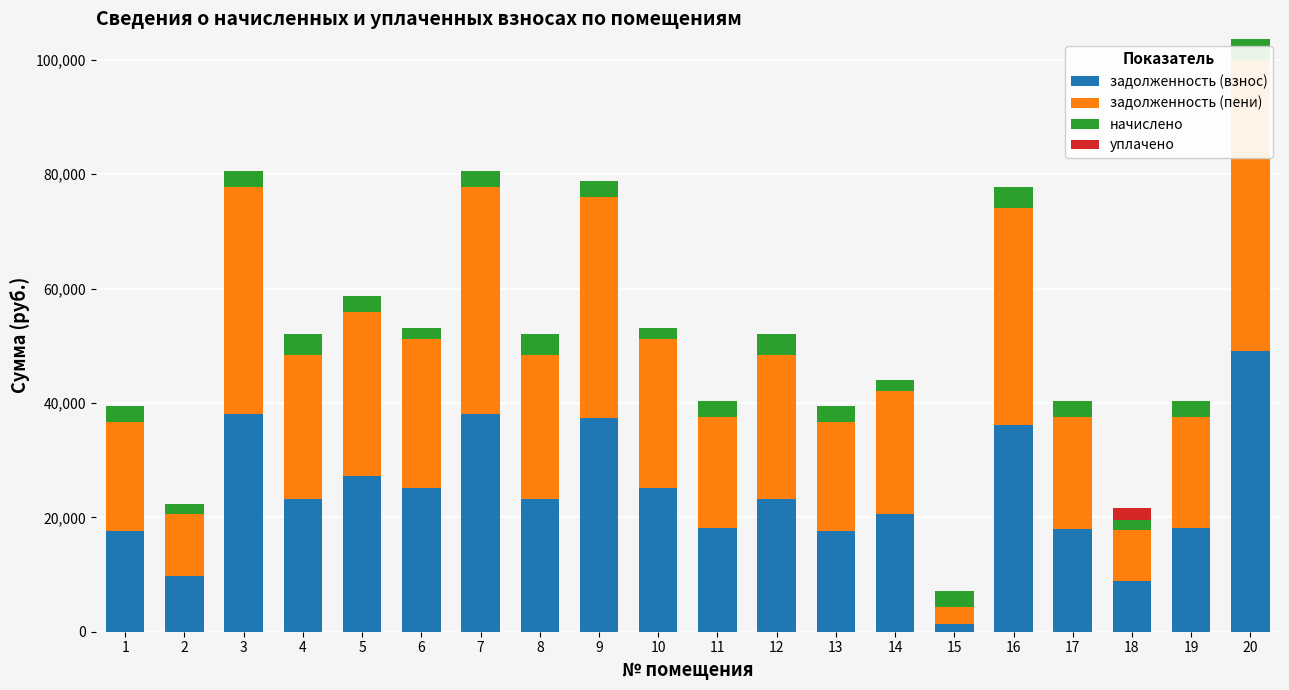

How many groups of bars are there?

20